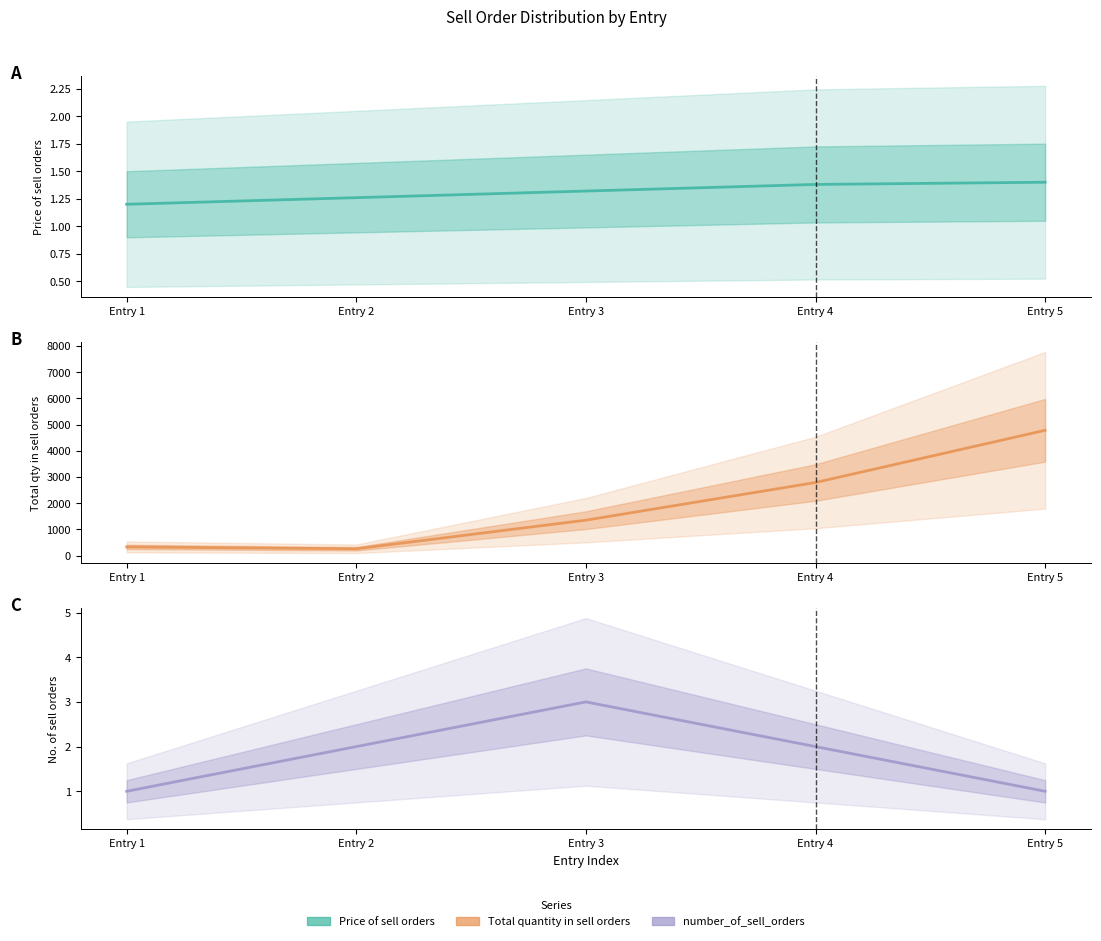

Which series has the widest spread of values?

Total quantity in sell orders